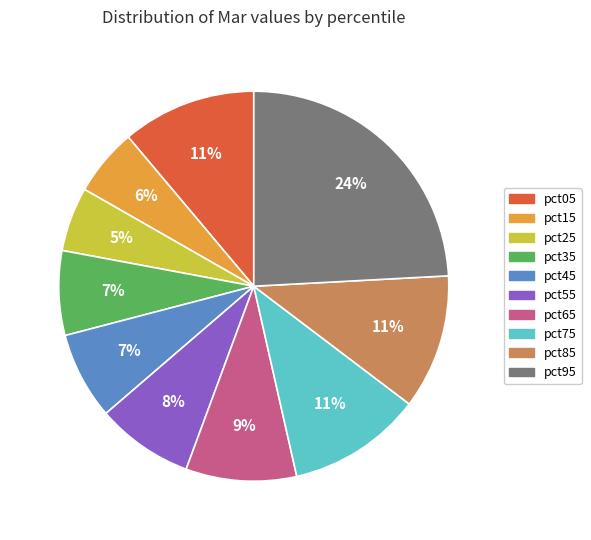

True or false: pct55 accounts for 14% of the total.

False